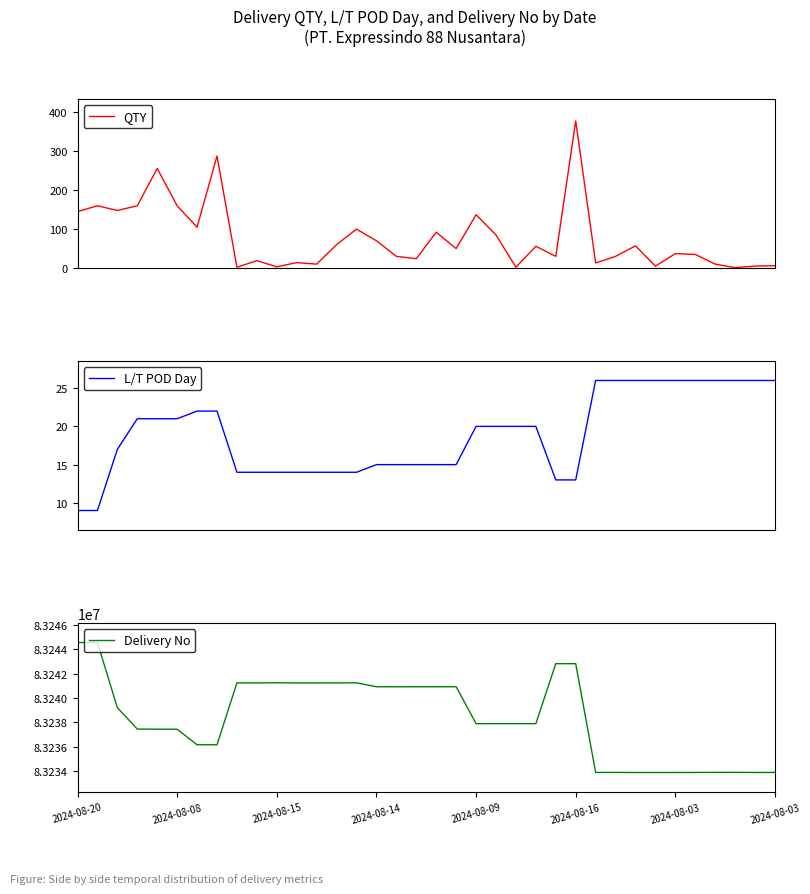

What is the lowest value of the QTY series?

1